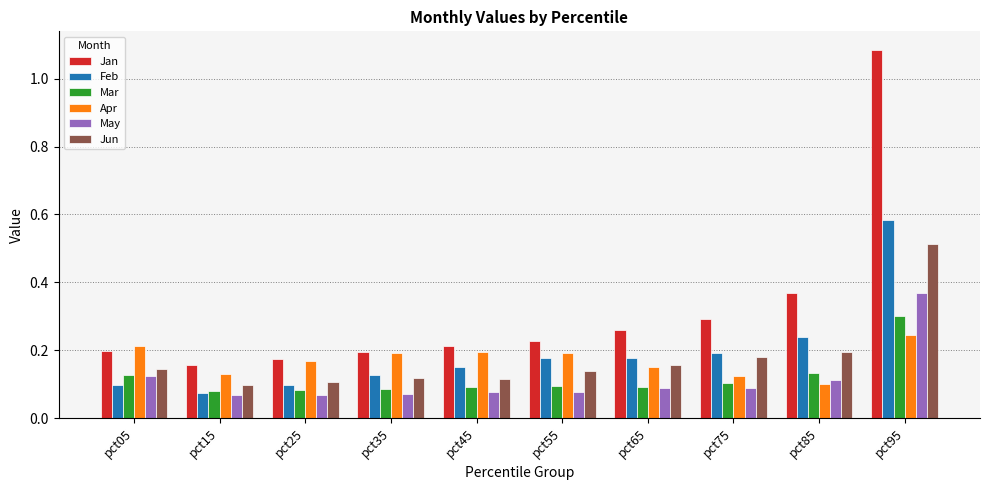

Which category has the highest value across all series?

pct95